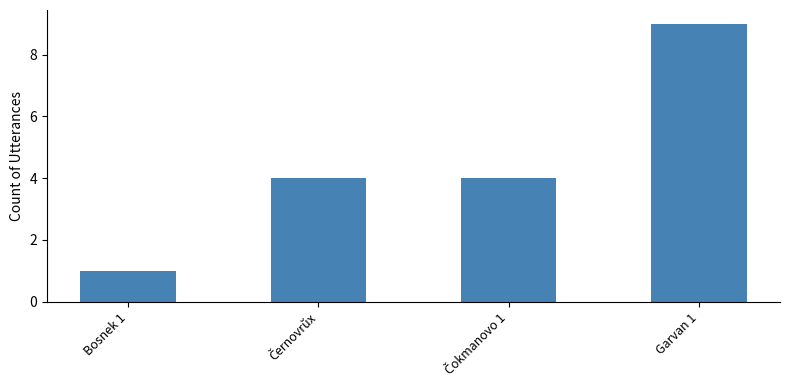

What is the label of the 4th bar from the left?

Garvan 1